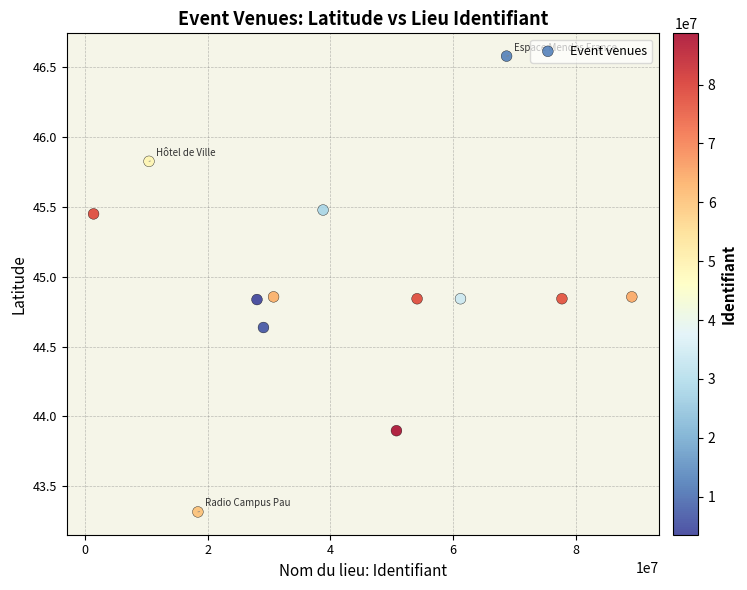

What Y value in the scatter plot is closest to 44?

43.9